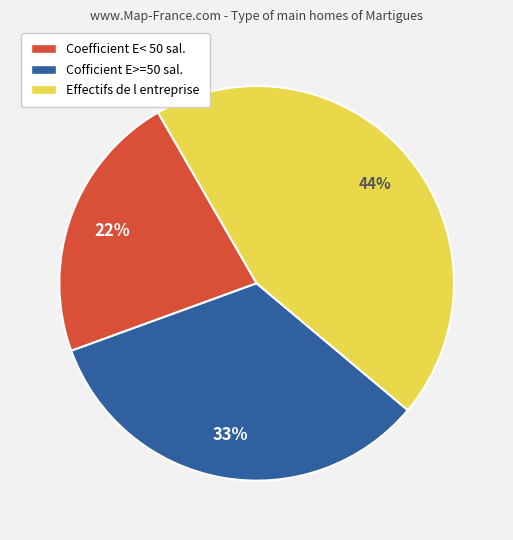

Do Coefficient E< 50 sal. and Cofficient E>=50 sal. together represent more than half of the pie?

Yes